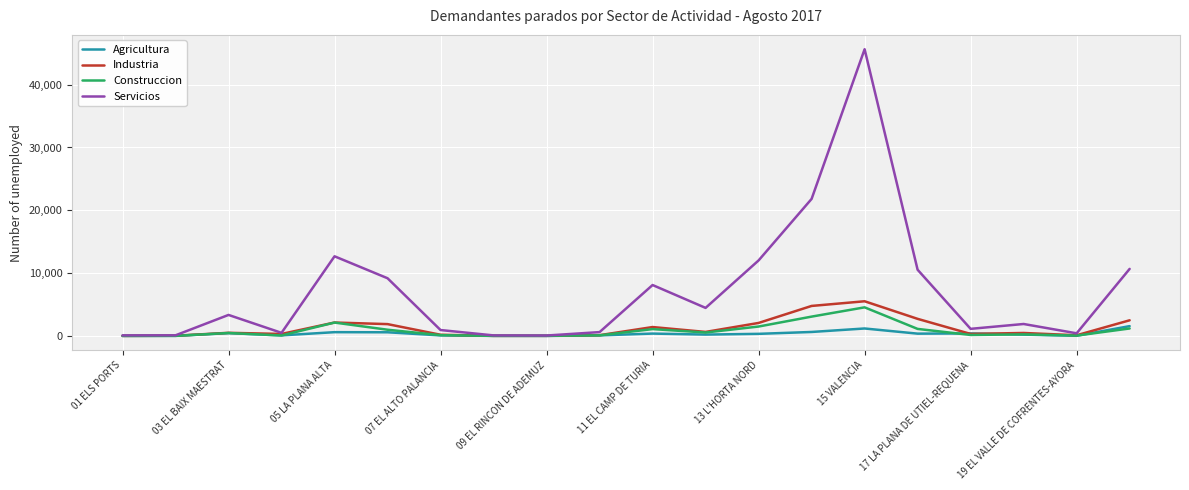

What is the greatest value displayed?

45638